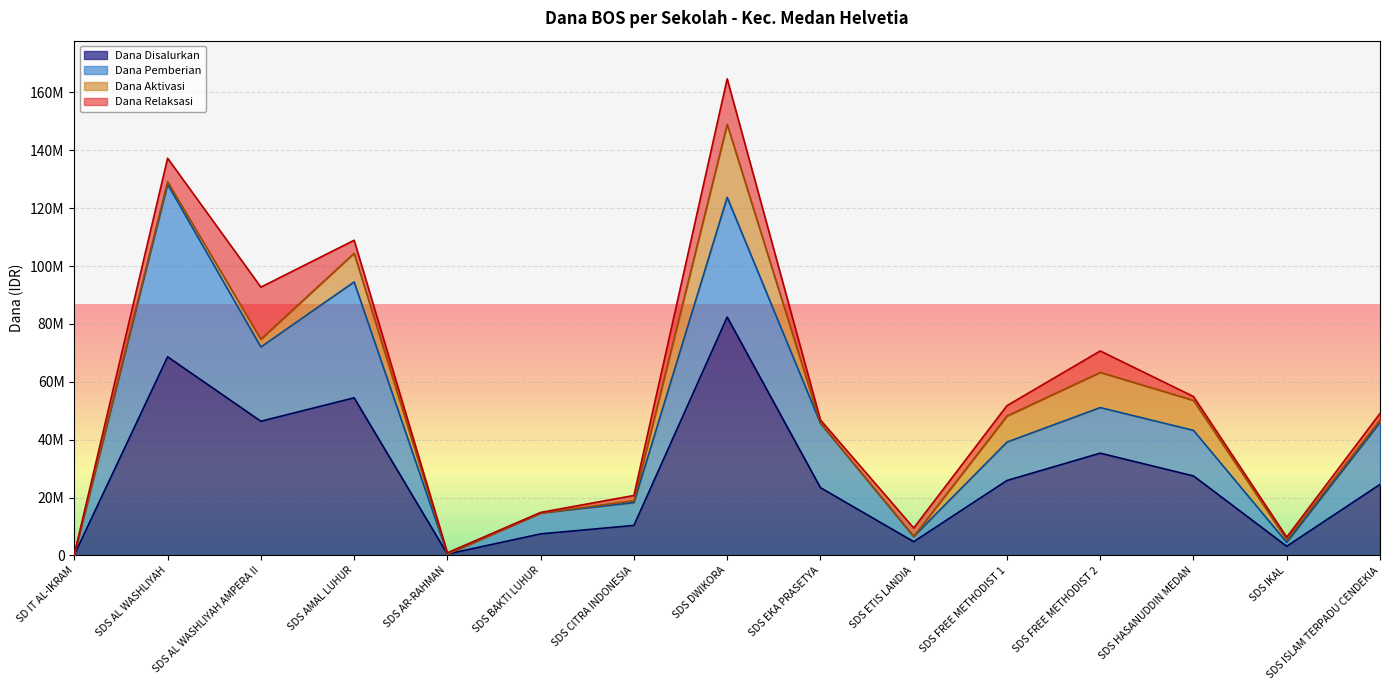

True or false: Dana Disalurkan has a value of 46350000 at SDS AL WASHLIYAH AMPERA II.

True